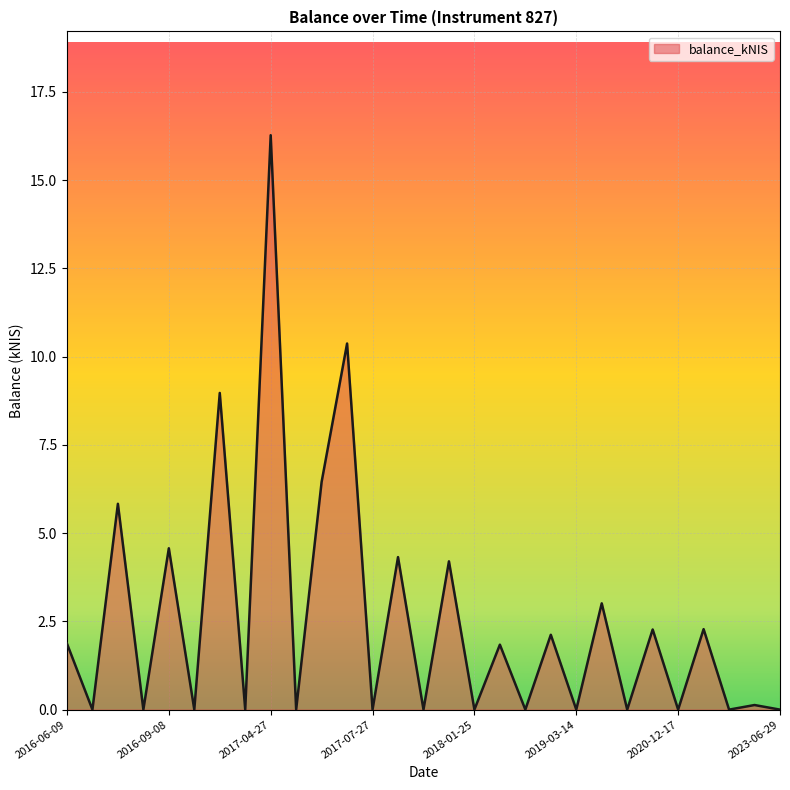

What is the difference between the maximum and minimum values?

16.3